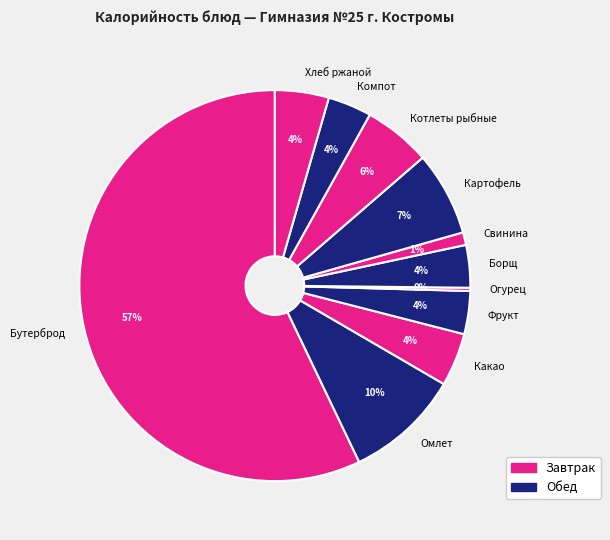

To the nearest percent, what is the average slice percentage?

9%